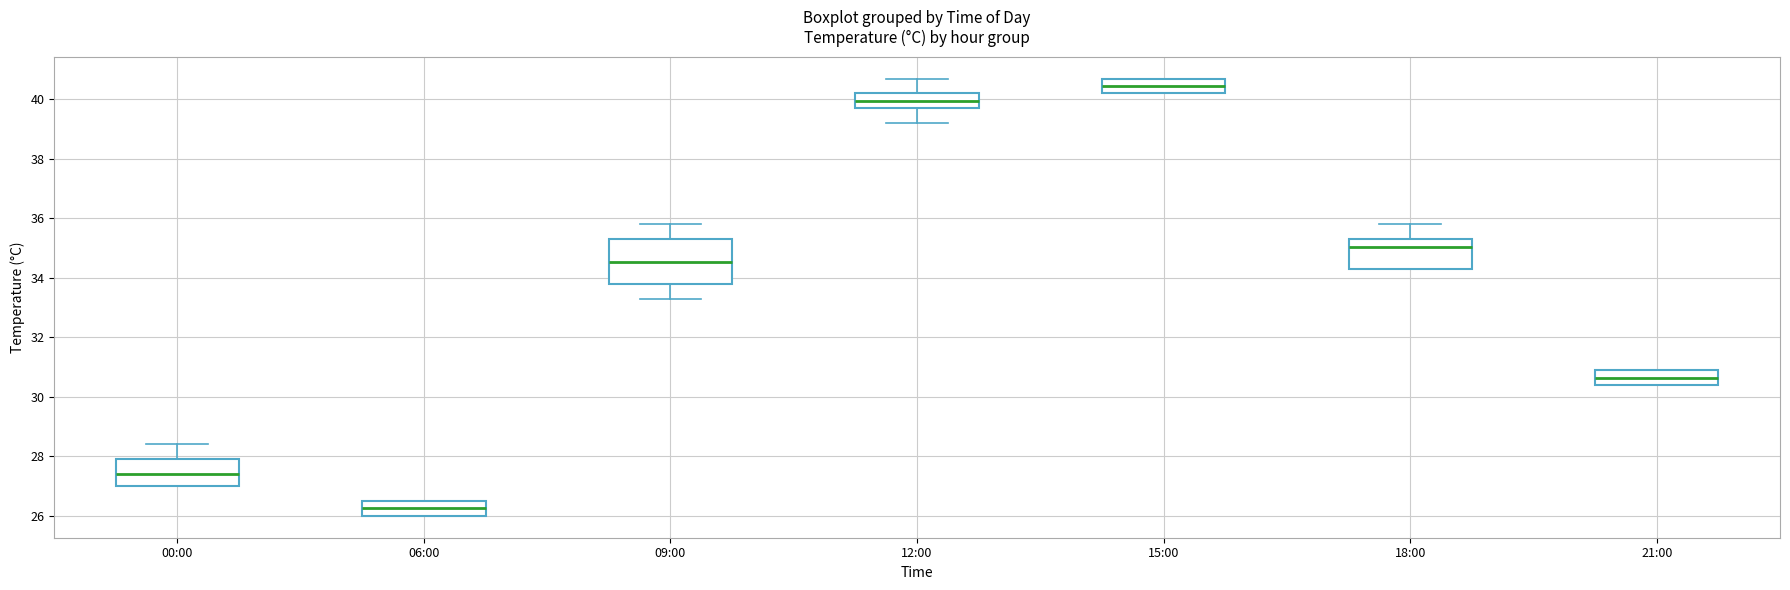

Where does the median line of the box for 09:00 sit on the y-axis? The values are not printed on the chart, so give them approximately, as read against the axis.

34.6